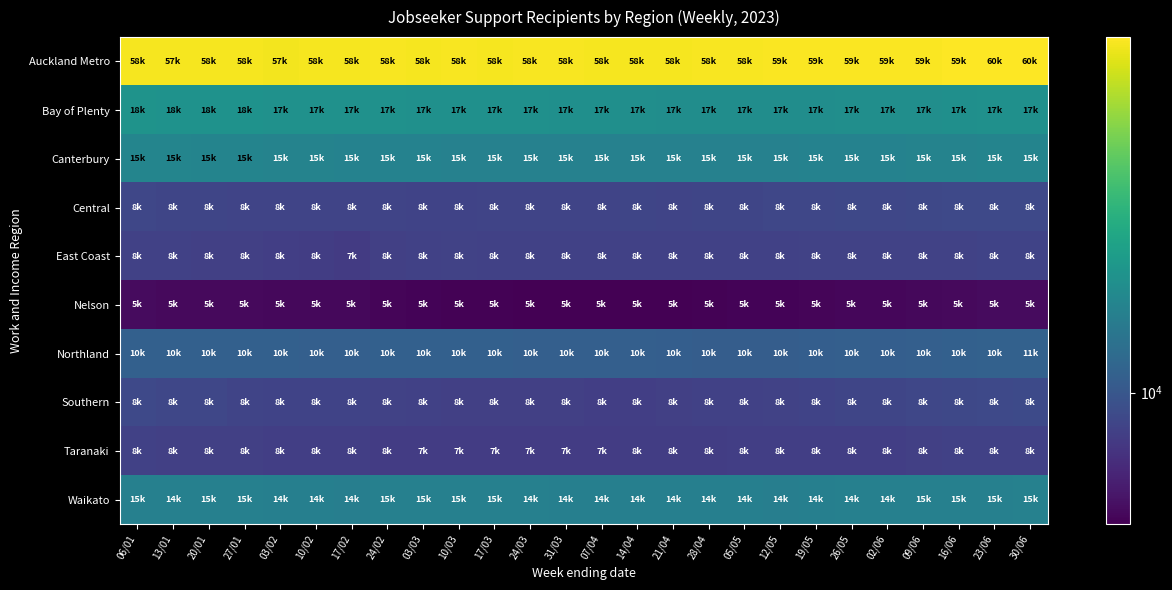

Reading left to right, list all the values displayed in this chart.

Auckland Metro: 06/01=58209	13/01=57990	20/01=58236	27/01=58416	03/02=57870	10/02=58212	17/02=58518	24/02=58665	03/03=58305	10/03=58548	17/03=58440	24/03=58617	31/03=58662	07/04=58506	14/04=58371	21/04=58434	28/04=58788	05/05=58923	12/05=59160	19/05=59409	26/05=59613	02/06=59421	09/06=59637	16/06=59718	23/06=60042	30/06=60255
Bay of Plenty: 06/01=18207	13/01=18090	20/01=18072	27/01=18012	03/02=17823	10/02=17832	17/02=17832	24/02=17805	03/03=17733	10/03=17721	17/03=17700	24/03=17679	31/03=17601	07/04=17496	14/04=17349	21/04=17235	28/04=17157	05/05=17118	12/05=17193	19/05=17250	26/05=17319	02/06=17295	09/06=17406	16/06=17484	23/06=17637	30/06=17667
Canterbury: 06/01=15786	13/01=15741	20/01=15657	27/01=15663	03/02=15480	10/02=15420	17/02=15366	24/02=15297	03/03=15249	10/03=15204	17/03=15201	24/03=15222	31/03=15225	07/04=15162	14/04=15189	21/04=15222	28/04=15231	05/05=15210	12/05=15213	19/05=15318	26/05=15375	02/06=15315	09/06=15441	16/06=15477	23/06=15588	30/06=15618
Central: 06/01=8646	13/01=8607	20/01=8592	27/01=8547	03/02=8526	10/02=8523	17/02=8526	24/02=8550	03/03=8442	10/03=8451	17/03=8478	24/03=8508	31/03=8508	07/04=8520	14/04=8583	21/04=8556	28/04=8574	05/05=8598	12/05=8670	19/05=8709	26/05=8754	02/06=8718	09/06=8793	16/06=8838	23/06=8886	30/06=8892
East Coast: 06/01=8313	13/01=8247	20/01=8229	27/01=8205	03/02=8100	10/02=8052	17/02=7863	24/02=8178	03/03=8274	10/03=8319	17/03=8286	24/03=8274	31/03=8280	07/04=8283	14/04=8265	21/04=8259	28/04=8262	05/05=8250	12/05=8295	19/05=8319	26/05=8337	02/06=8328	09/06=8355	16/06=8379	23/06=8403	30/06=8418
Nelson: 06/01=5526	13/01=5490	20/01=5460	27/01=5475	03/02=5418	10/02=5424	17/02=5418	24/02=5334	03/03=5271	10/03=5226	17/03=5220	24/03=5187	31/03=5175	07/04=5142	14/04=5178	21/04=5160	28/04=5217	05/05=5259	12/05=5280	19/05=5343	26/05=5373	02/06=5361	09/06=5430	16/06=5457	23/06=5529	30/06=5535
Northland: 06/01=10959	13/01=10923	20/01=10980	27/01=10983	03/02=10923	10/02=10863	17/02=10827	24/02=10935	03/03=10950	10/03=10941	17/03=10953	24/03=10866	31/03=10821	07/04=10782	14/04=10797	21/04=10746	28/04=10662	05/05=10626	12/05=10668	19/05=10746	26/05=10797	02/06=10776	09/06=10878	16/06=10902	23/06=10995	30/06=11052
Southern: 06/01=8820	13/01=8694	20/01=8655	27/01=8556	03/02=8424	10/02=8442	17/02=8406	24/02=8331	03/03=8250	10/03=8226	17/03=8223	24/03=8184	31/03=8175	07/04=8118	14/04=8157	21/04=8214	28/04=8289	05/05=8295	12/05=8391	19/05=8469	26/05=8568	02/06=8631	09/06=8724	16/06=8787	23/06=8880	30/06=8979
Taranaki: 06/01=8274	13/01=8193	20/01=8178	27/01=8160	03/02=8094	10/02=8109	17/02=8088	24/02=8001	03/03=7935	10/03=7980	17/03=7938	24/03=7962	31/03=7938	07/04=7956	14/04=8010	21/04=8022	28/04=8046	05/05=8091	12/05=8085	19/05=8118	26/05=8133	02/06=8130	09/06=8193	16/06=8241	23/06=8265	30/06=8274
Waikato: 06/01=15078	13/01=14958	20/01=15003	27/01=15030	03/02=14823	10/02=14877	17/02=14799	24/02=15024	03/03=15054	10/03=15063	17/03=15051	24/03=14988	31/03=14916	07/04=14895	14/04=14832	21/04=14844	28/04=14823	05/05=14817	12/05=14802	19/05=14904	26/05=14985	02/06=14952	09/06=15030	16/06=15042	23/06=15081	30/06=15144